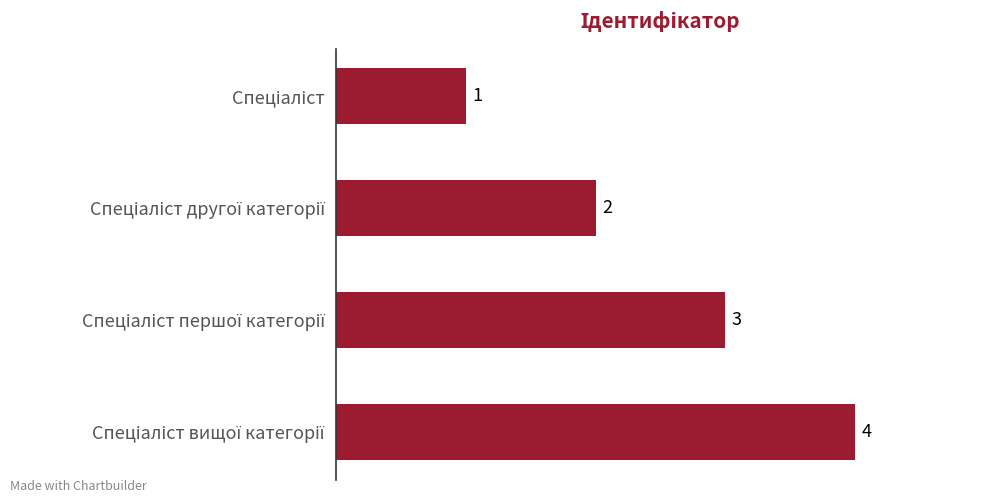

How many values are between 2 and 4?

3